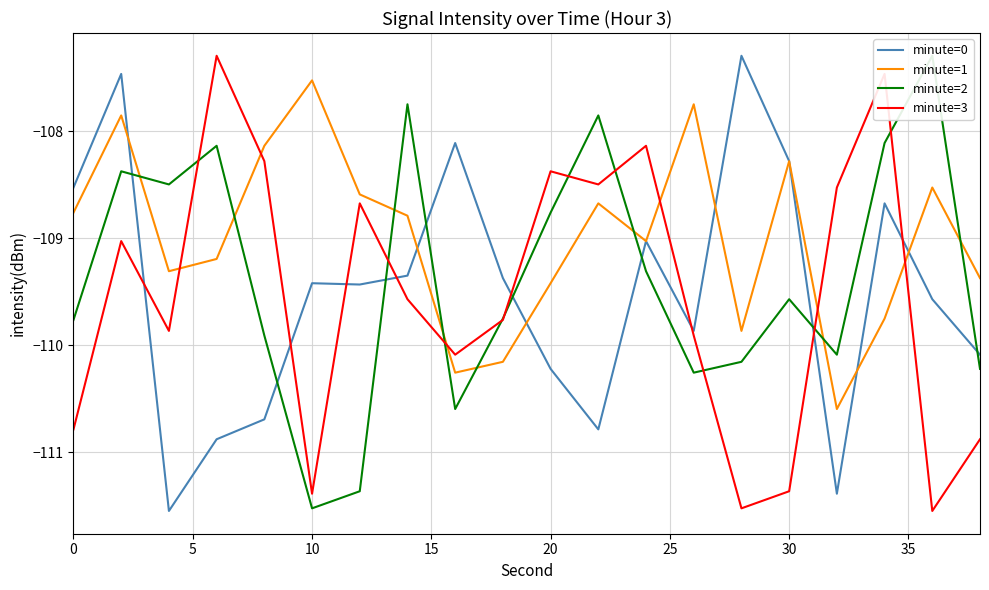

Is it true that minute=1 equals -44.9 at 10?

False